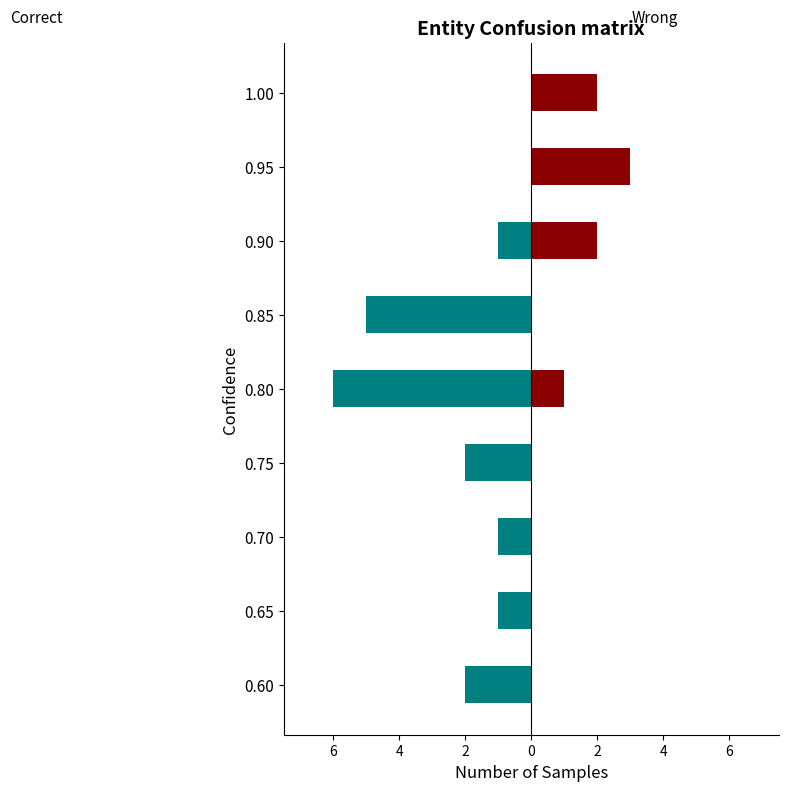

How many groups of bars are there?

9